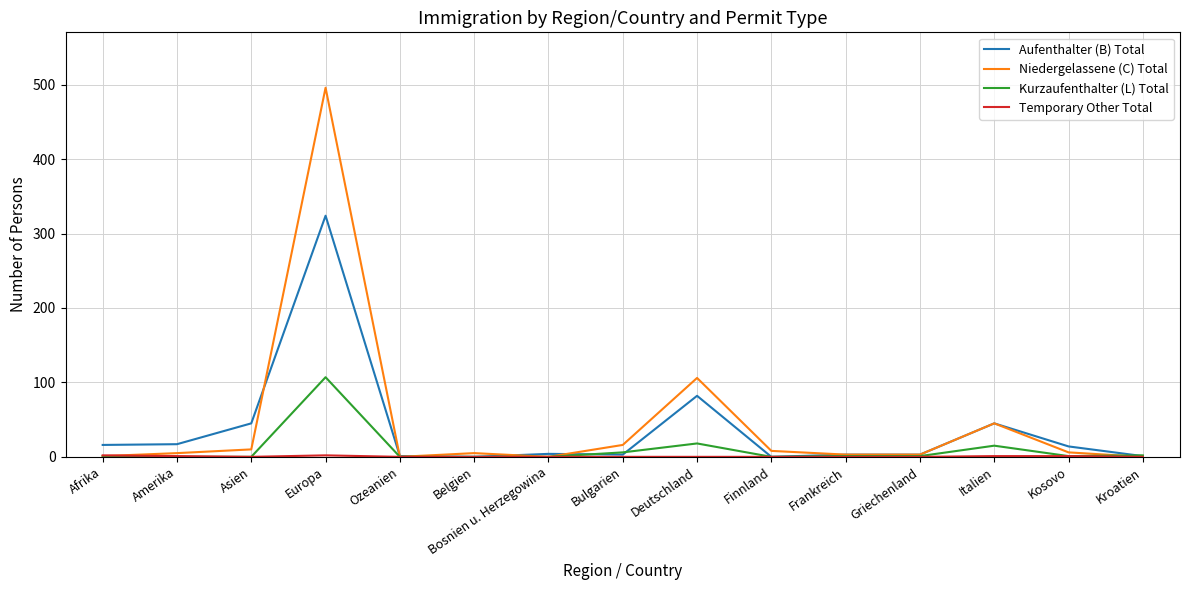

At which label does Aufenthalter (B) Total reach its peak?

Europa